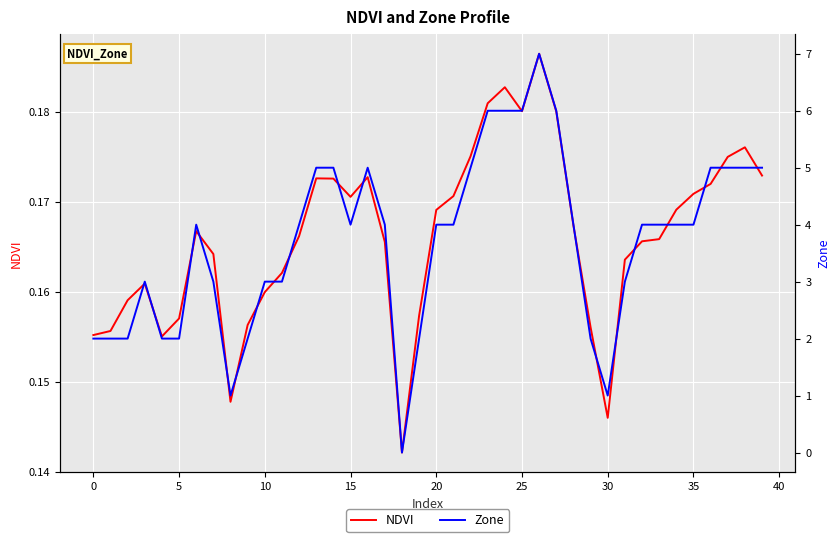

What is the greatest value displayed?

7.0